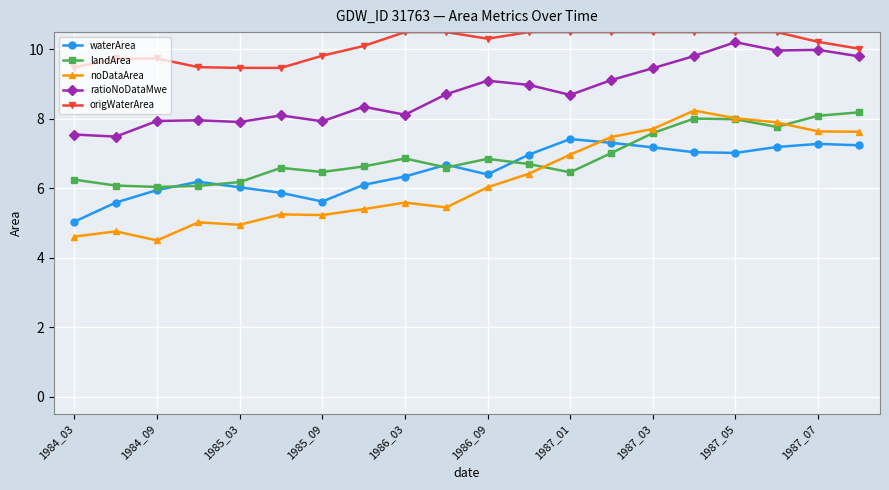

True or false: ratioNoDataMwe has more than 1 interior local peaks.

True